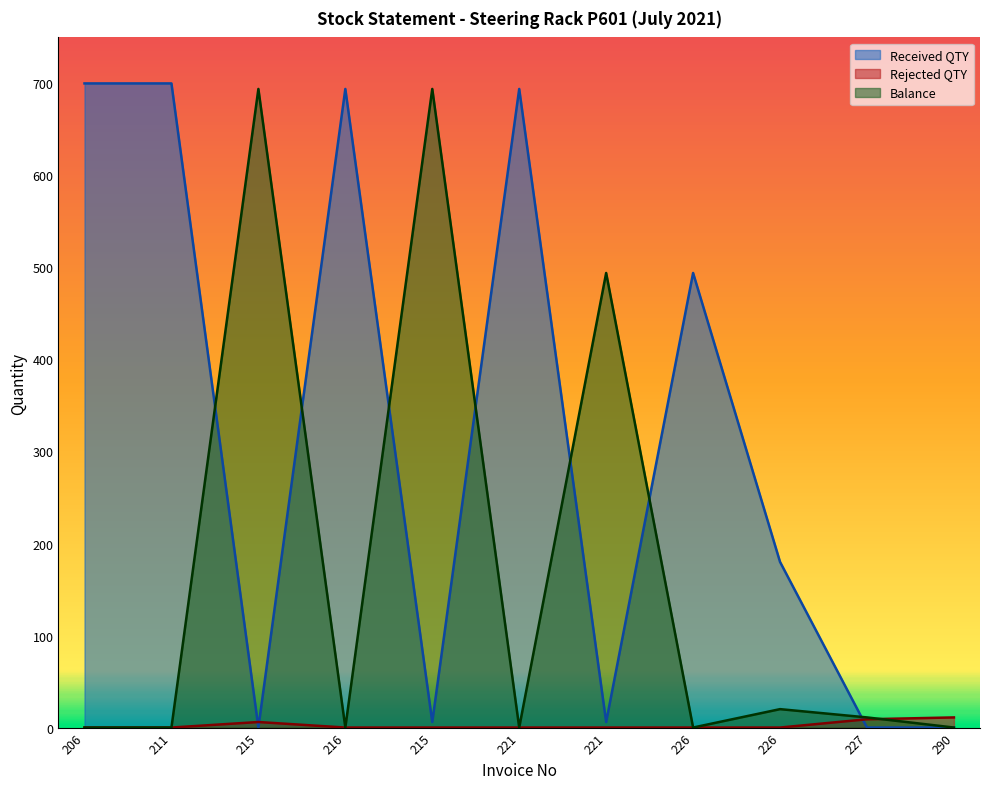

At which label does Received QTY reach its peak?

206